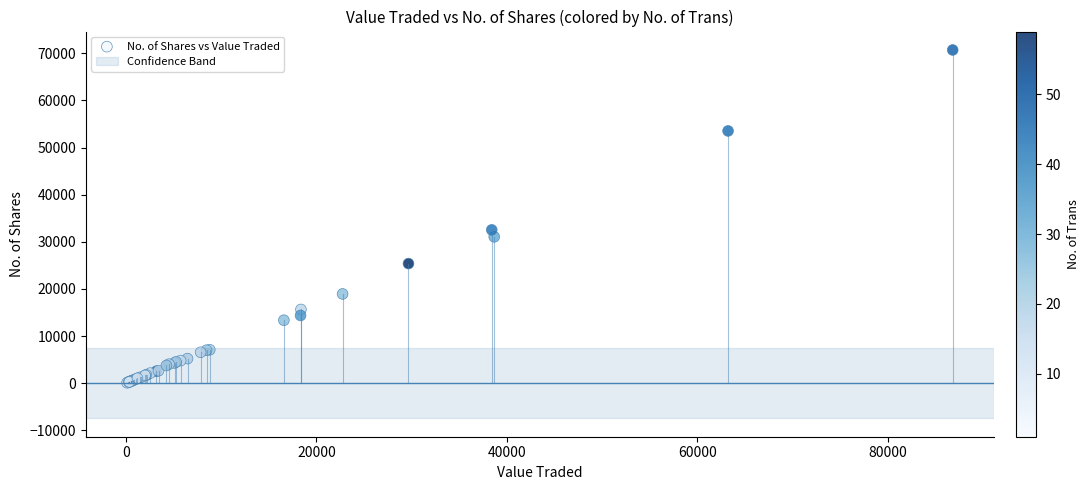

What Y value in the scatter plot is closest to 35399?

32537